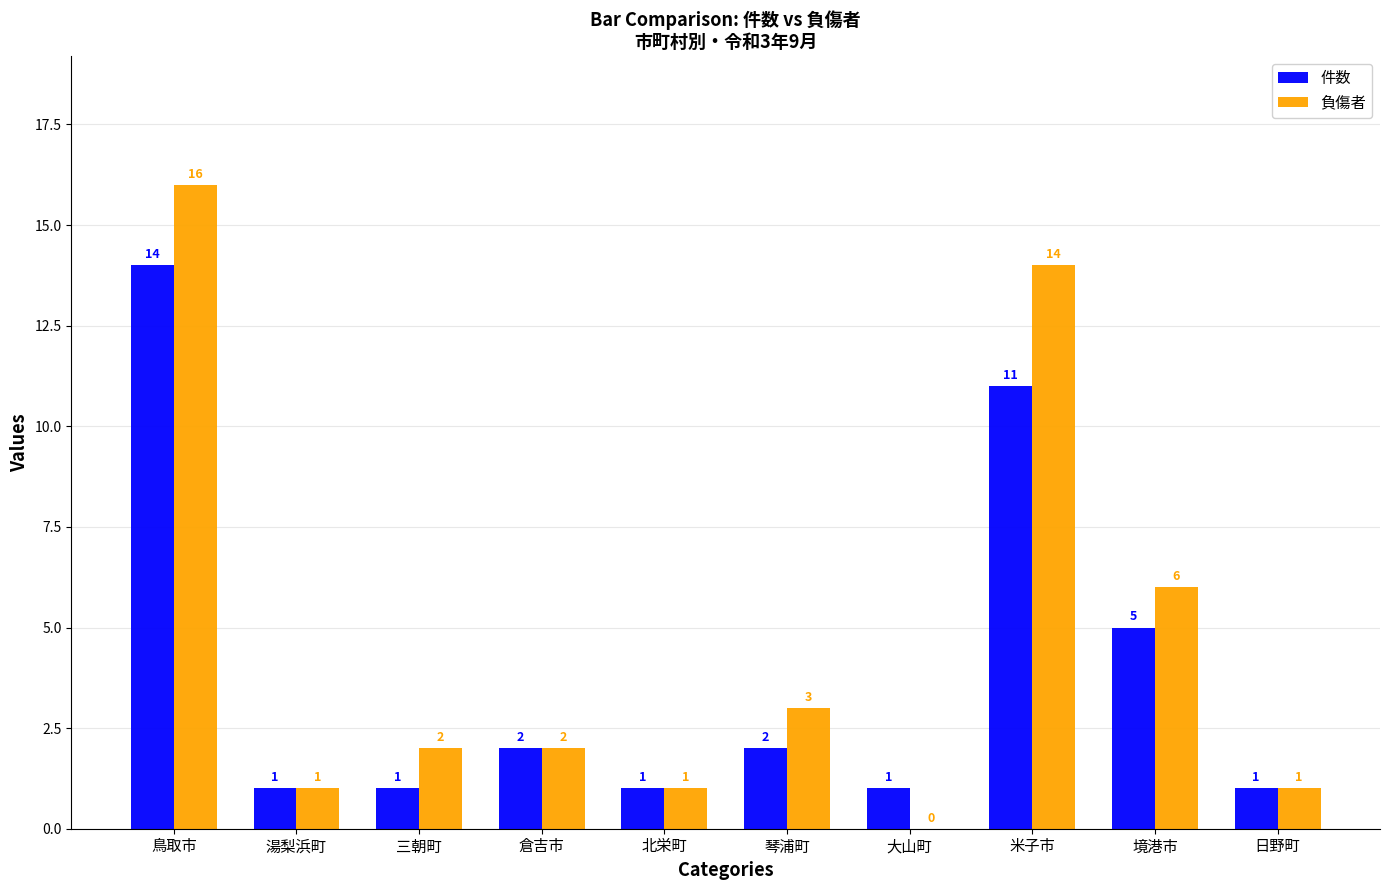

What is the sum of all 負傷者 values?

46